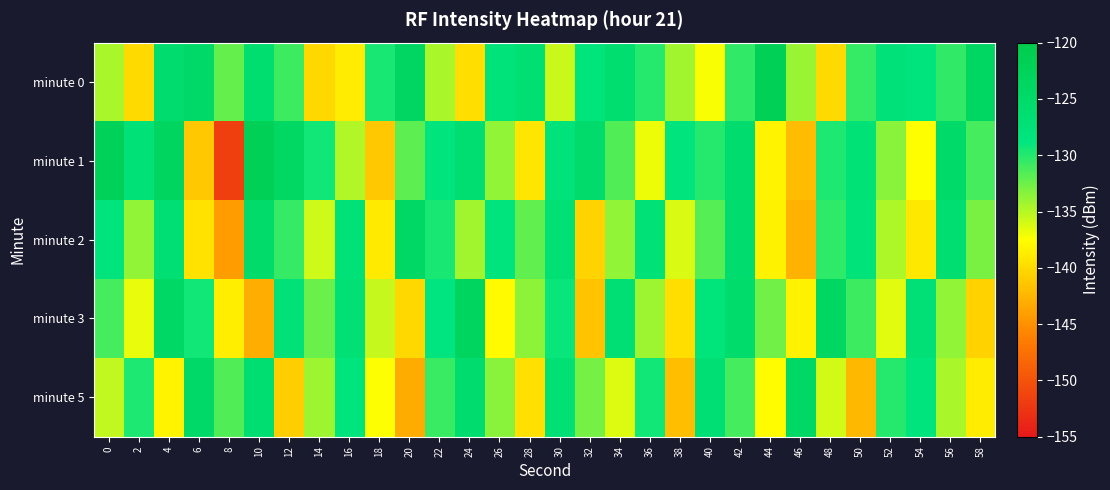

What is the difference between the highest and lowest values at 44?

16.6